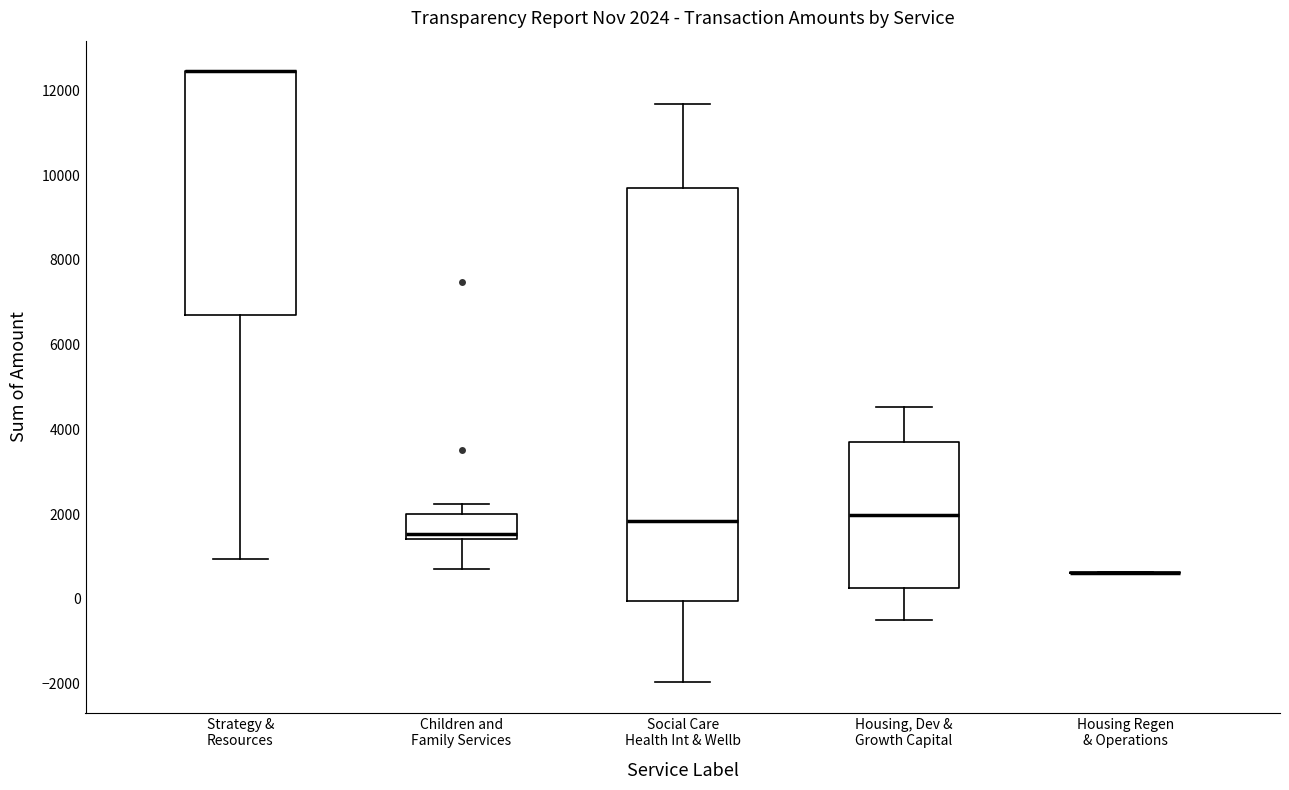

Which box is the tallest, from its lower edge to its upper edge?

Social Care Health Int & Wellb